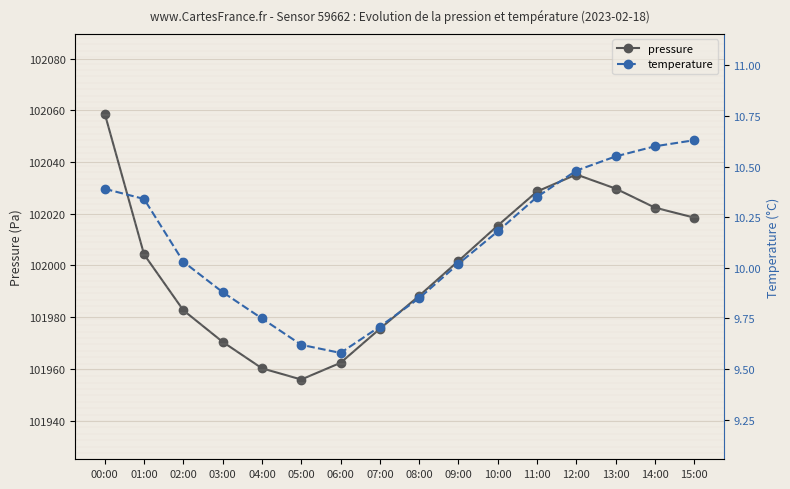

How many data points in temperature are above 10?

10